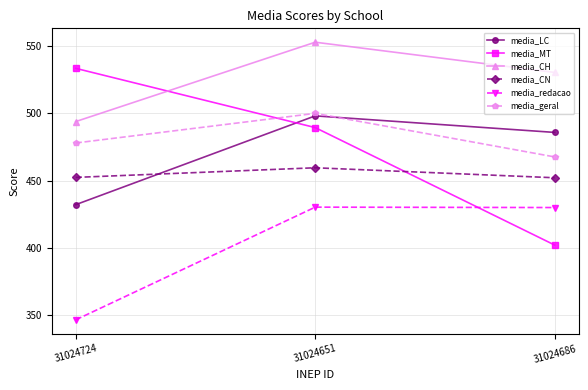

Is it true that media_CH equals 267.0 at 31024651?

False